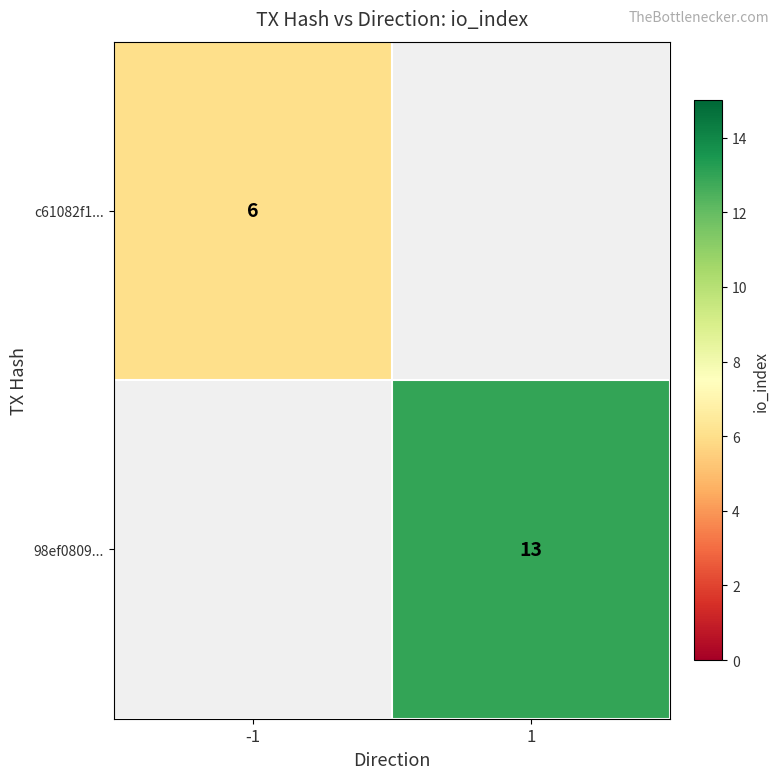

Is it true that c61082f1... equals 6 at -1?

True